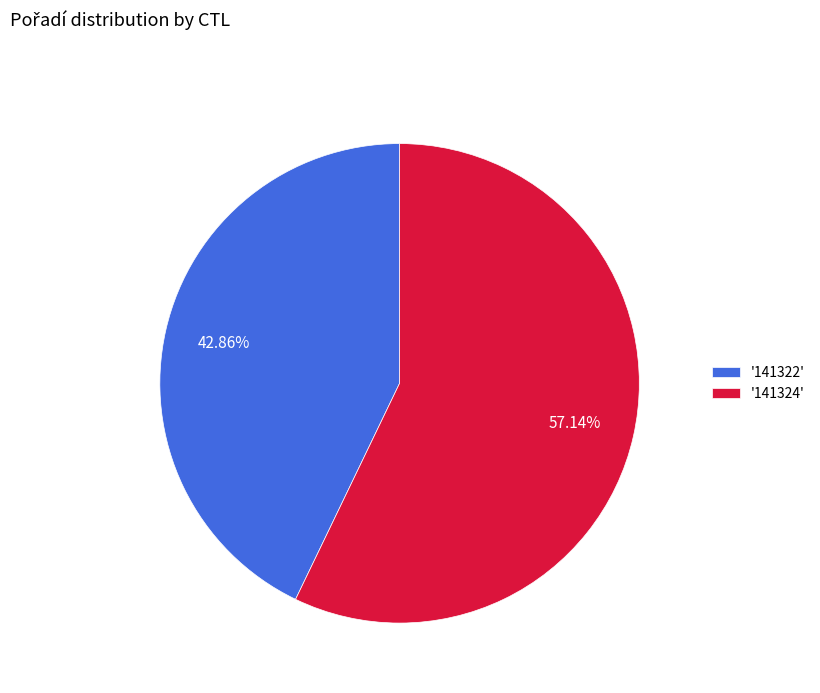

Is there a majority slice in this chart?

Yes